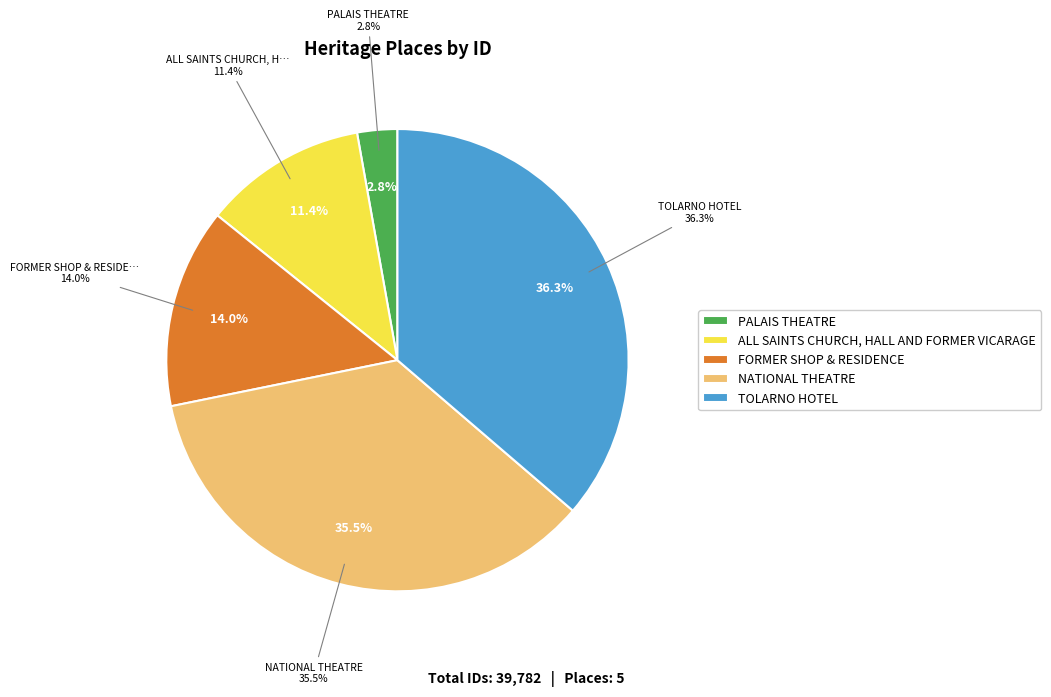

What percentage is NOT represented by NATIONAL THEATRE?

64.5%